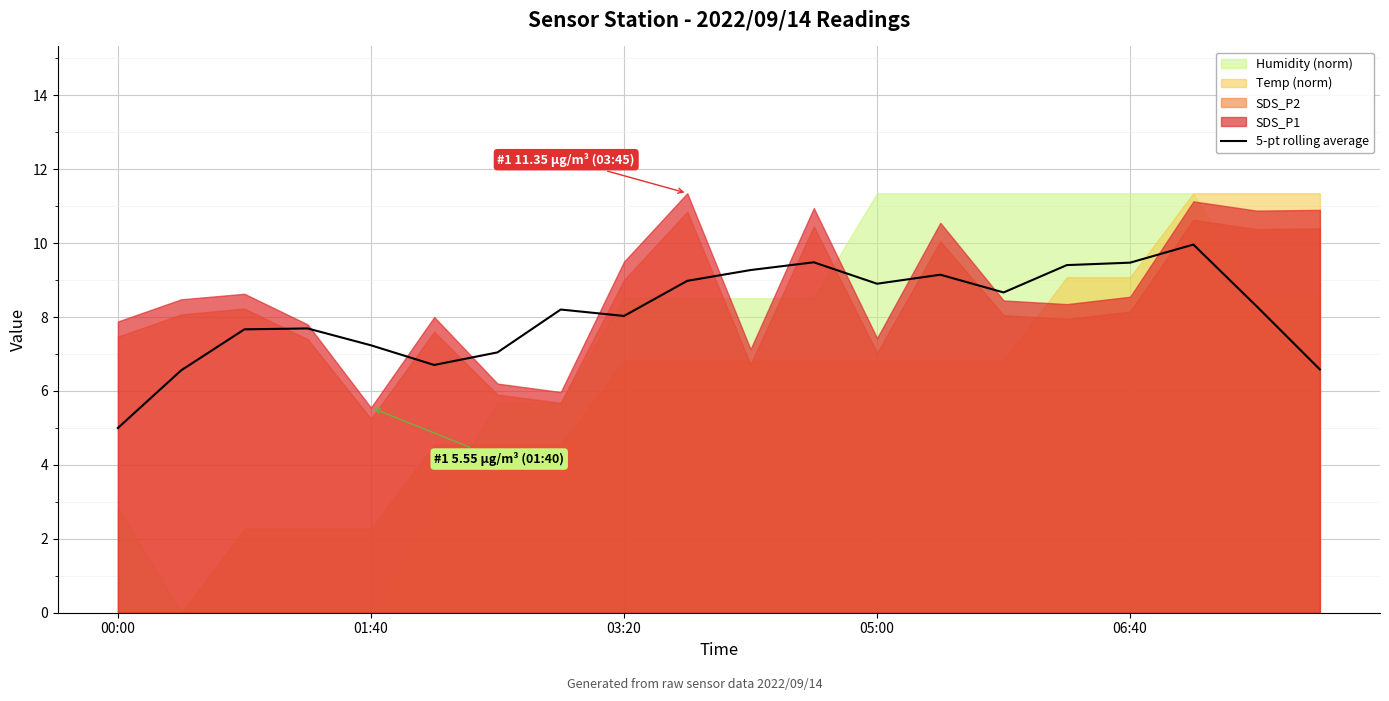

The chart shows a value of 8.3 at 18. True or false?

True